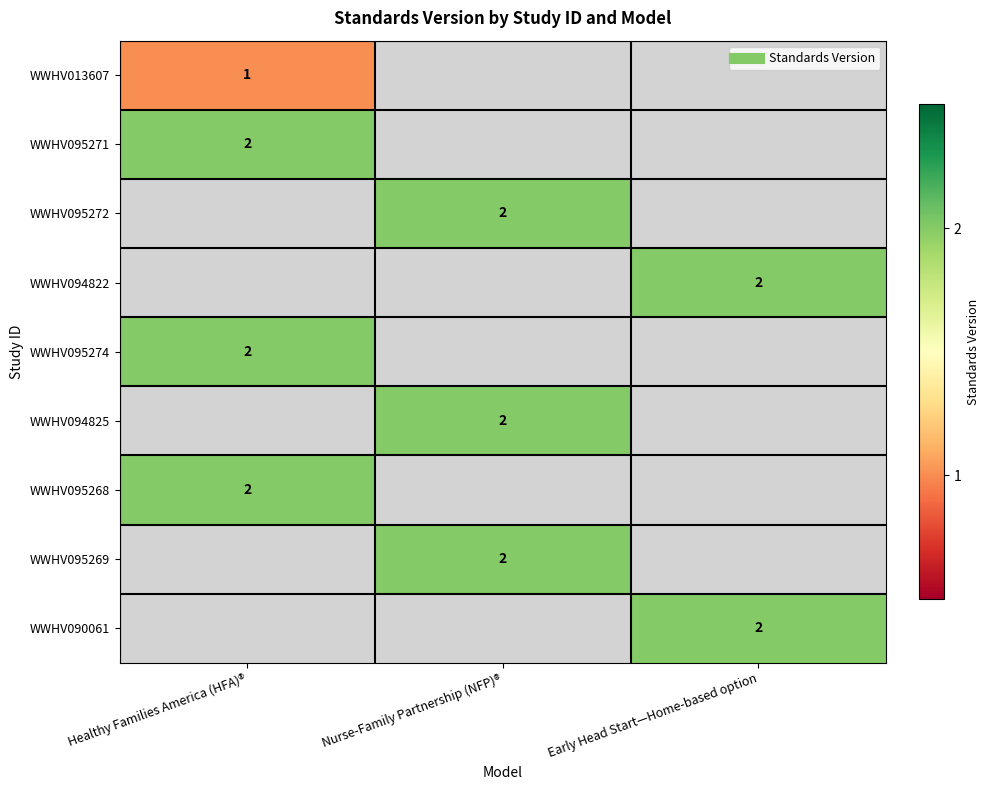

At which label is WWHV095271 closest to 2?

Healthy Families America (HFA)®